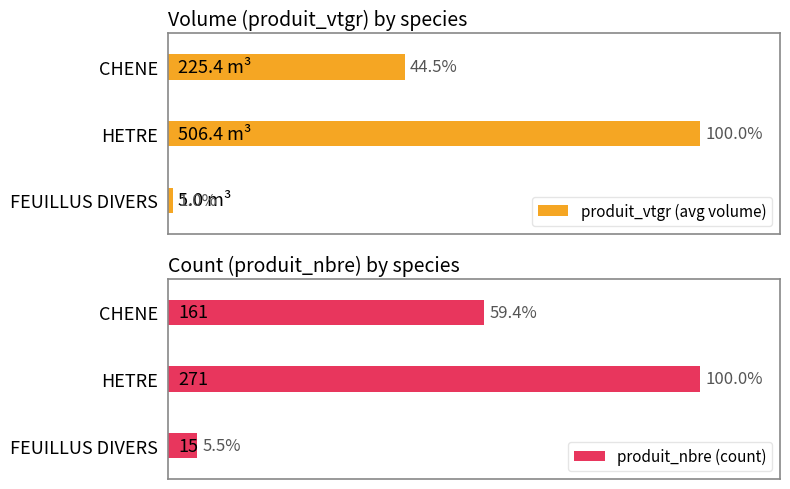

Where is produit_nbre (count) nearest to the value 52?

CHENE